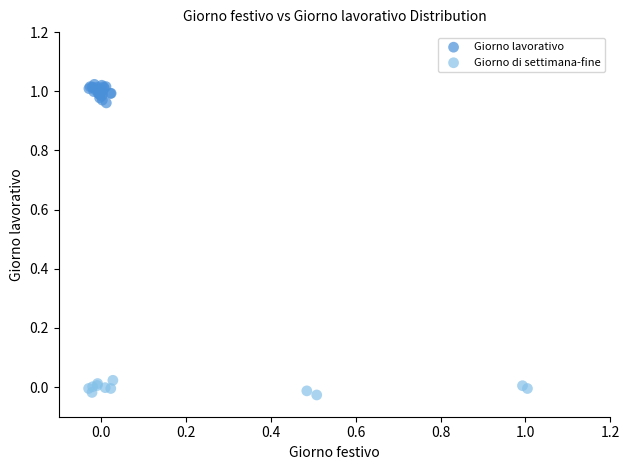

Which series reaches the maximum Y coordinate?

Giorno lavorativo